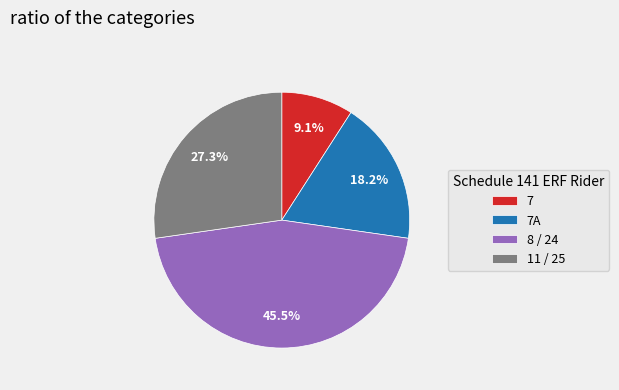

What is the smallest slice in the pie chart?

7